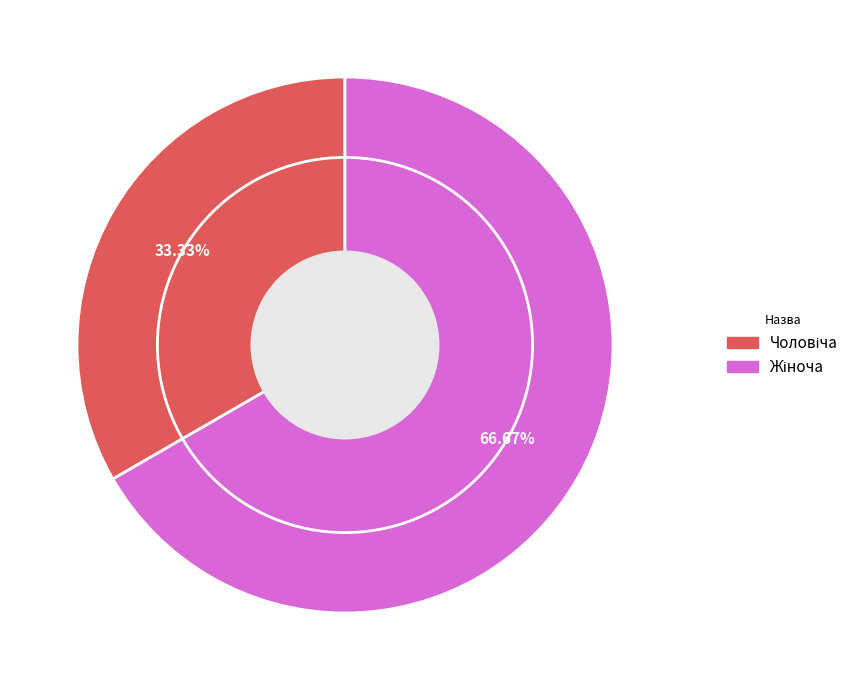

What percentage is NOT represented by Жіноча?

33.3%